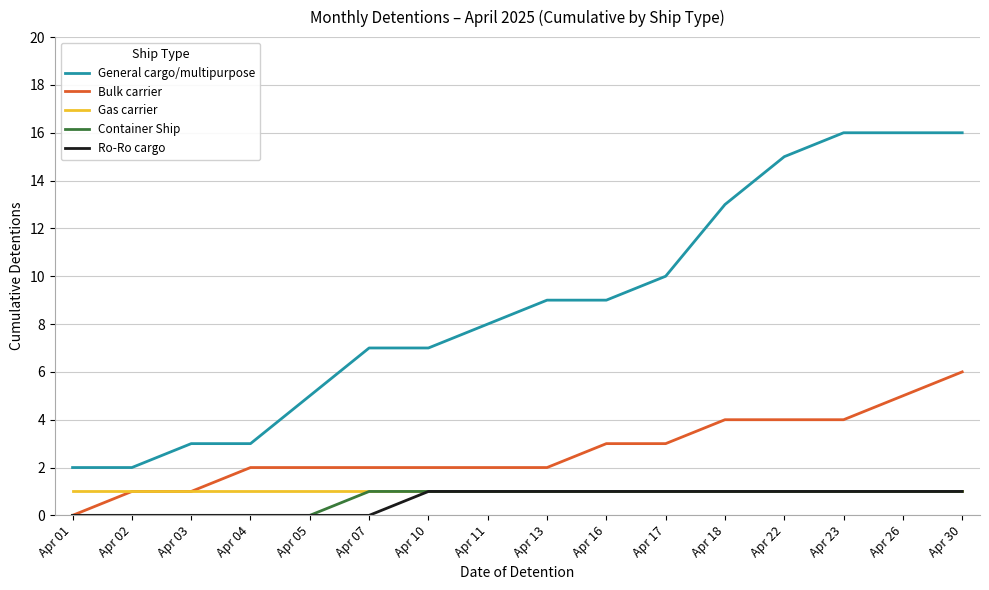

How many Bulk carrier values are between 2 and 4?

11